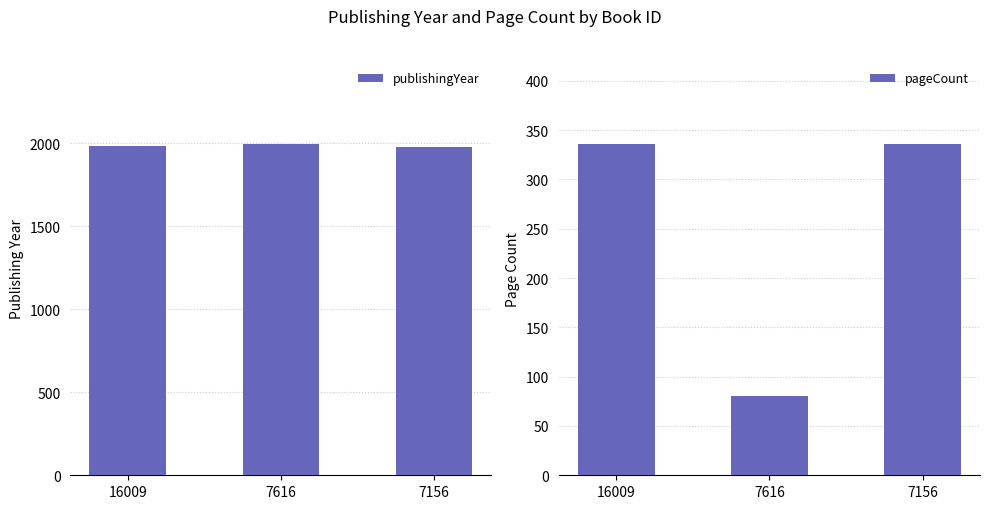

Is it true that pageCount equals 174 at 7156?

False